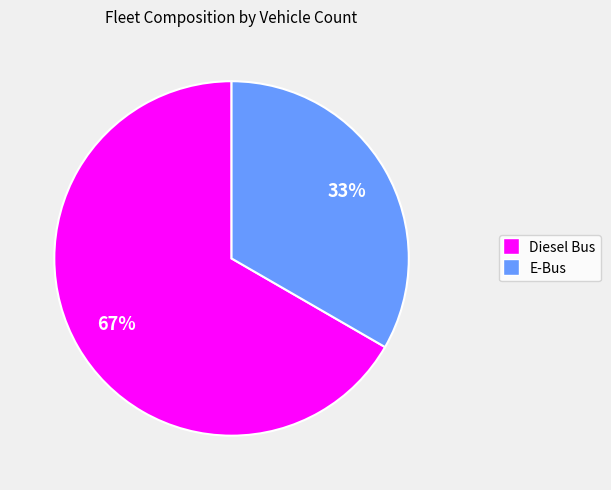

To the nearest percent, what is the combined percentage of E-Bus and Diesel Bus?

100%